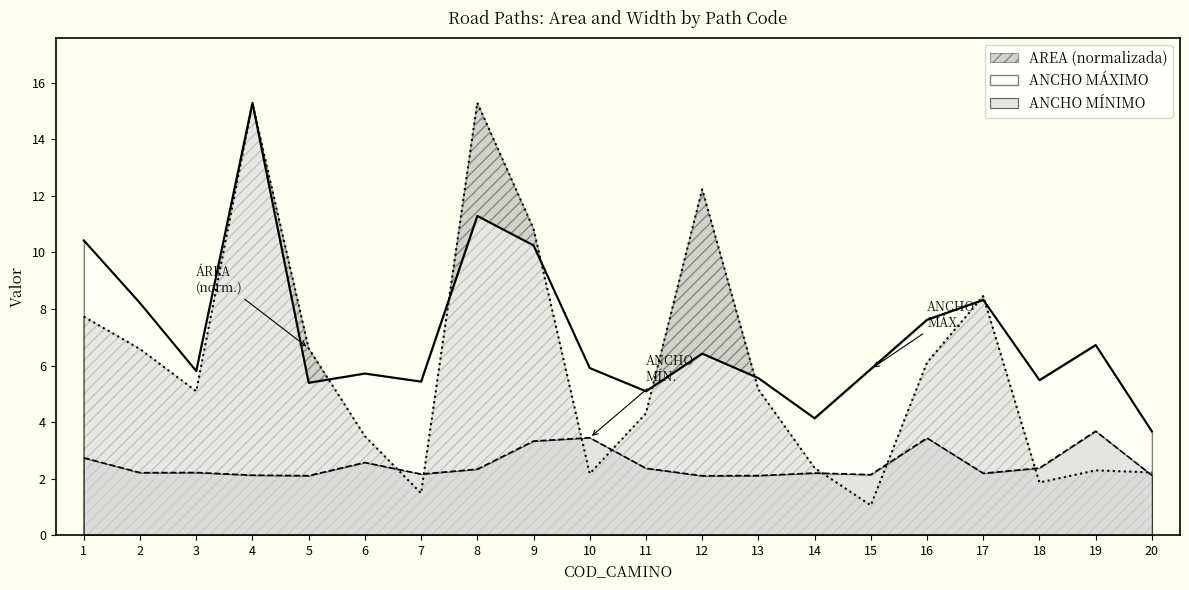

What is the average value of the ANCHO MINIMO series?

2.5